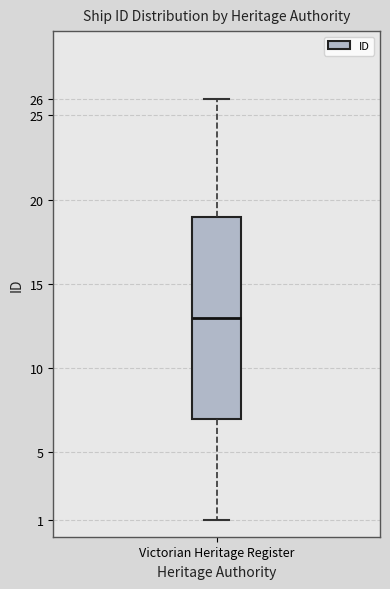

Transcribe this box plot: give where the median line is, the range the box spans, and where the two whiskers end, as read against the y-axis. The values are not printed on the chart, so give them approximately, as read against the axis.

median 13, box 7 to 19, whiskers 1 to 26